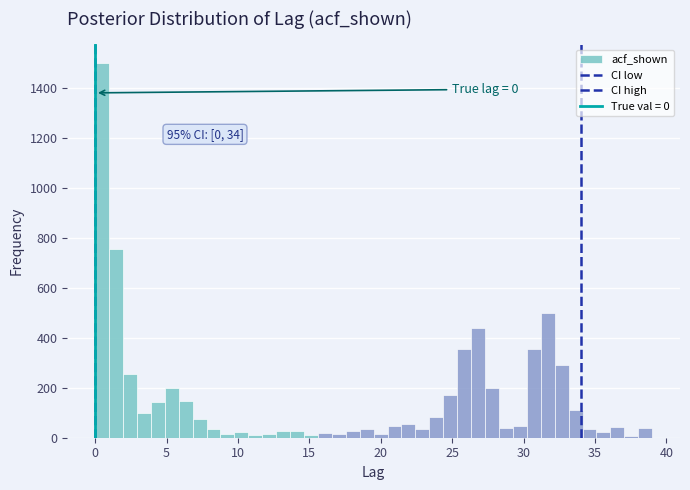

Read against the x-axis, roughly where is the centre of the tallest bar?

0.5